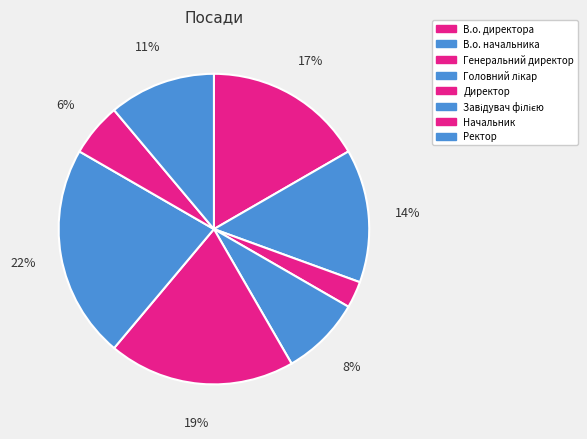

True or false: Завідувач філією accounts for 28% of the total.

False